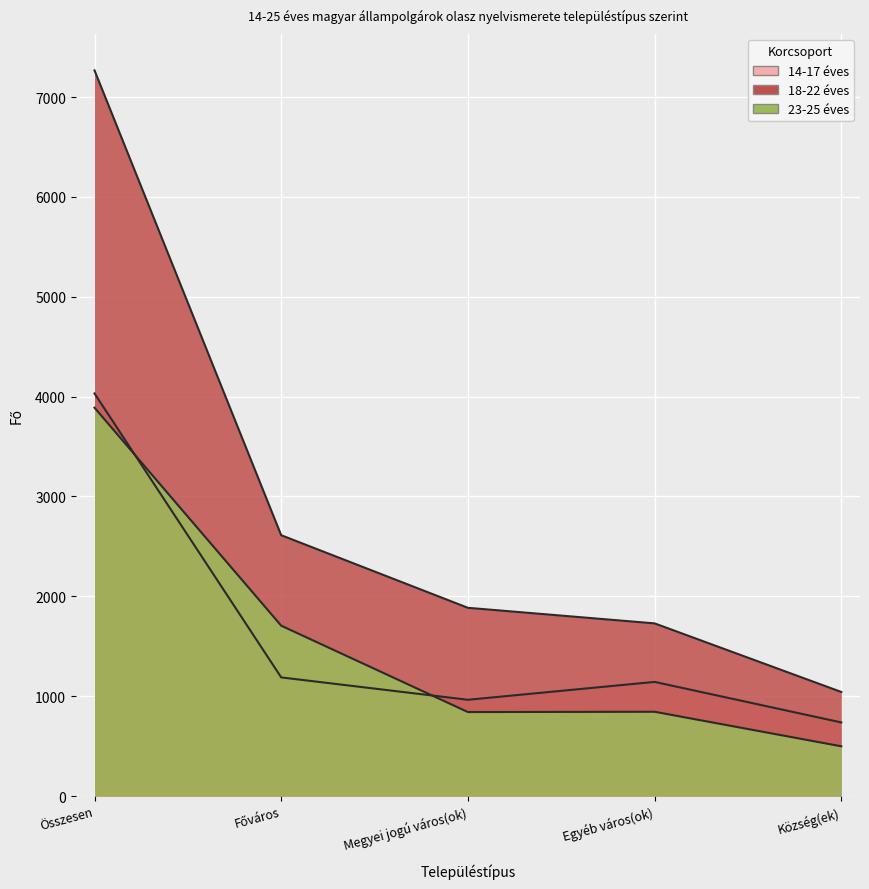

Where does the 14-17 éves series first go above 1143?

Összesen